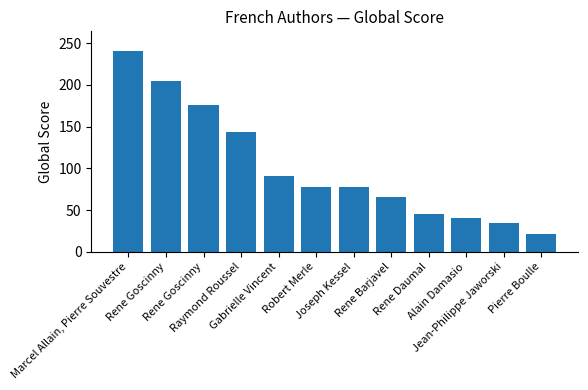

Count the number of data series in this chart.

1